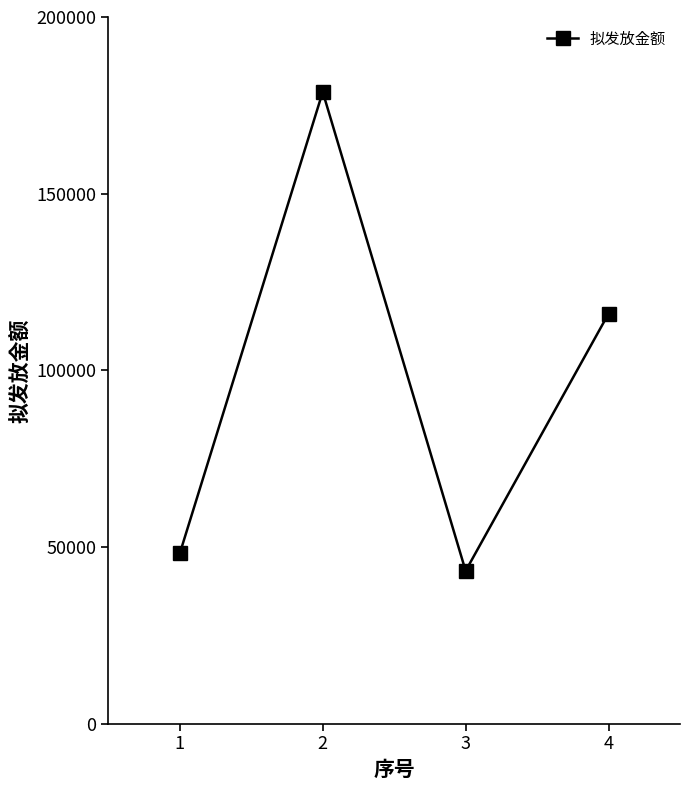

At which label is the value closest to 111014?

4